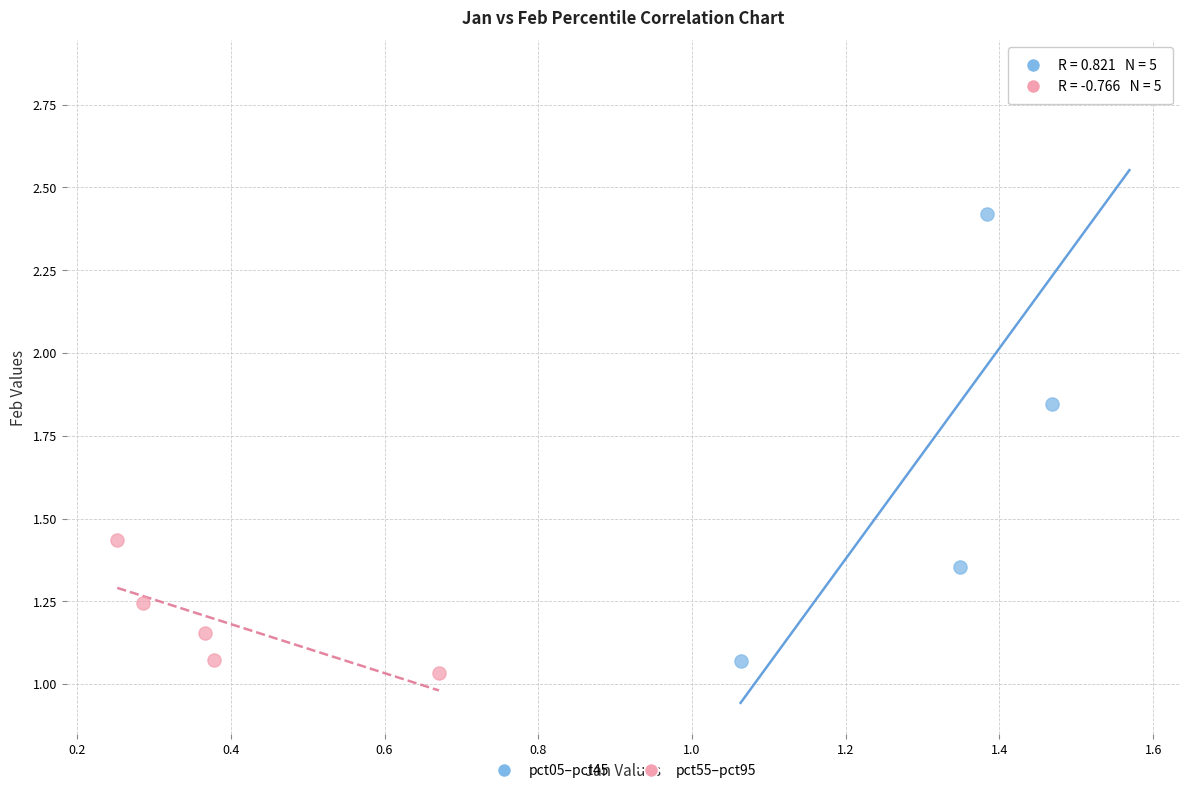

Which series reaches the maximum Y coordinate?

pct05–pct45